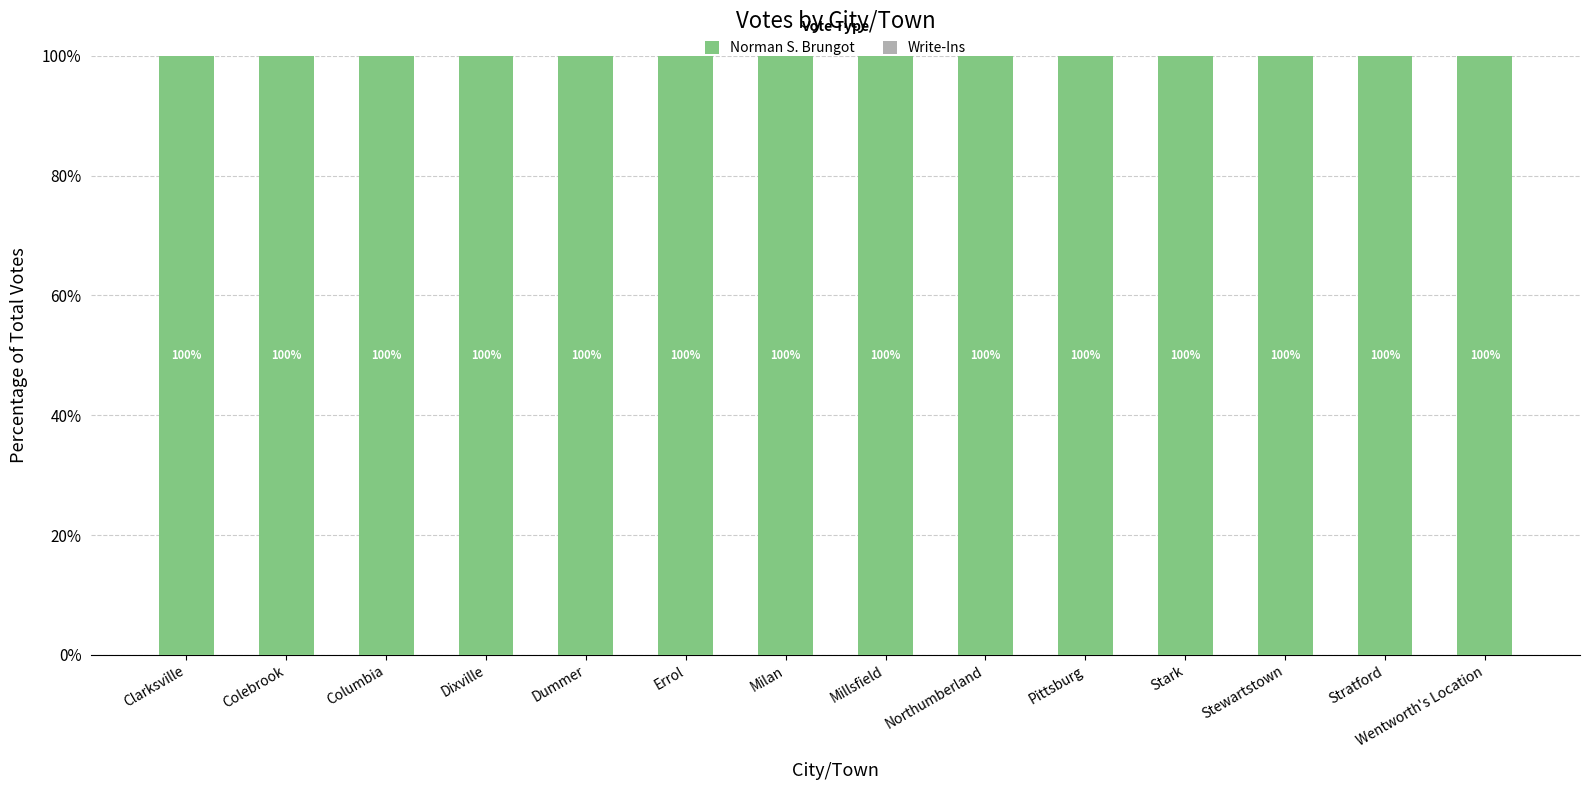

The Norman S. Brungot series shows 100 at Stewartstown. True or false?

True